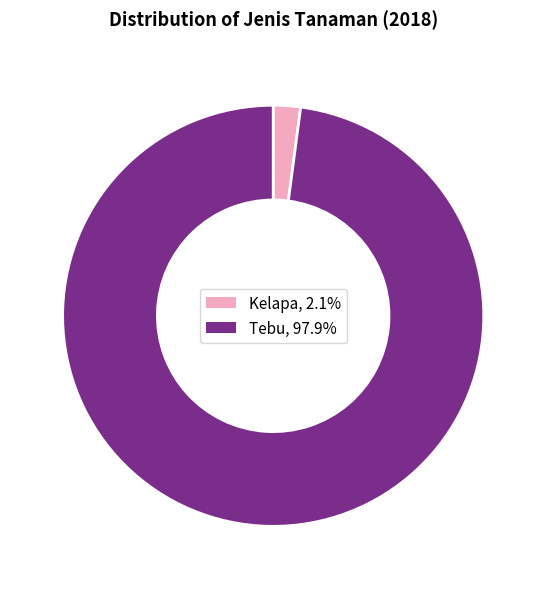

Is the sum of Kelapa and Tebu greater than half?

Yes